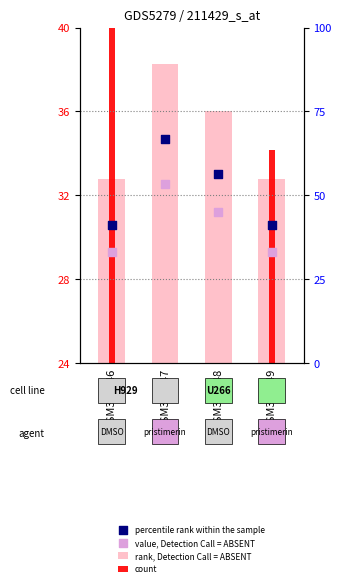

At which category is the sum across all series the highest?

GSM351747